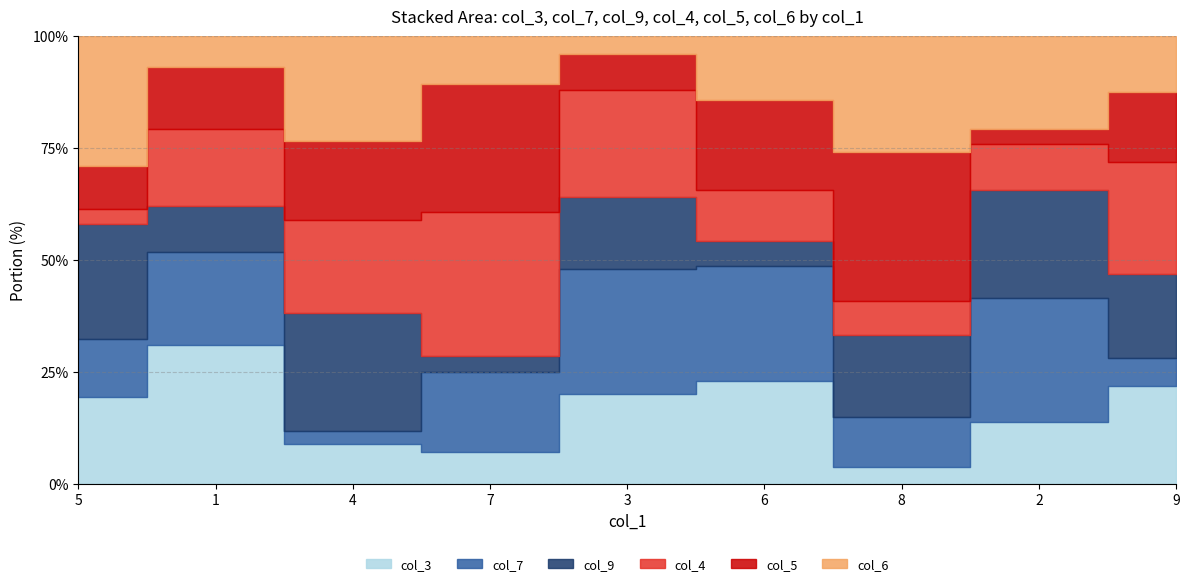

At which label does col_7 first exceed 5?

1